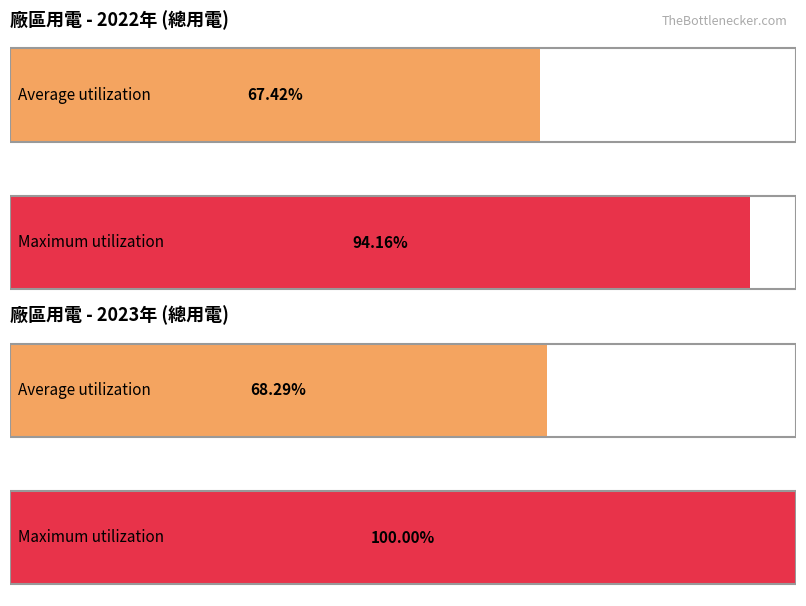

How many series are shown in this chart?

2